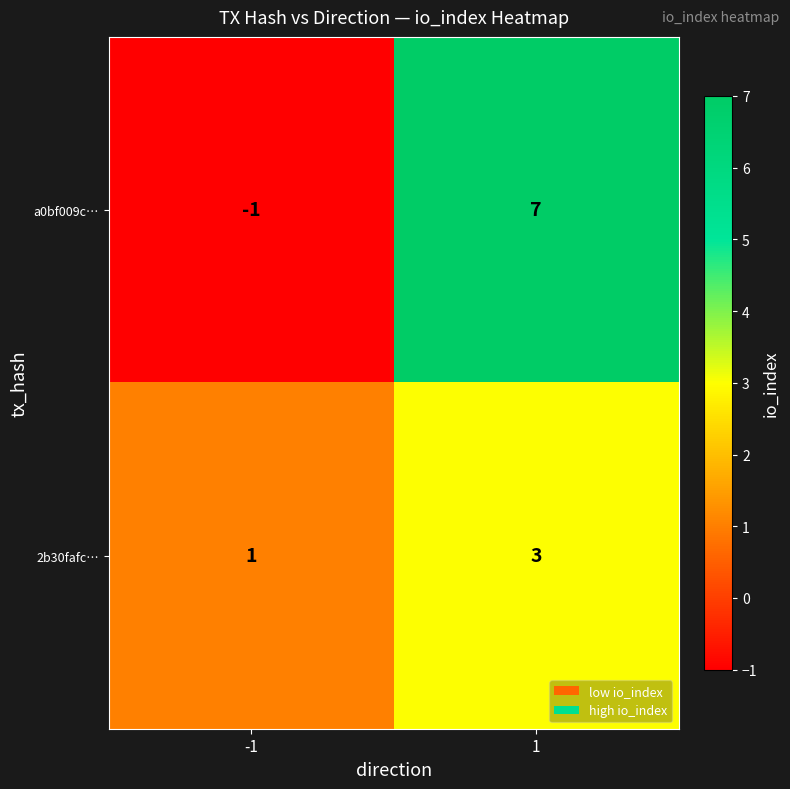

Which series has the widest spread of values?

a0bf009c…